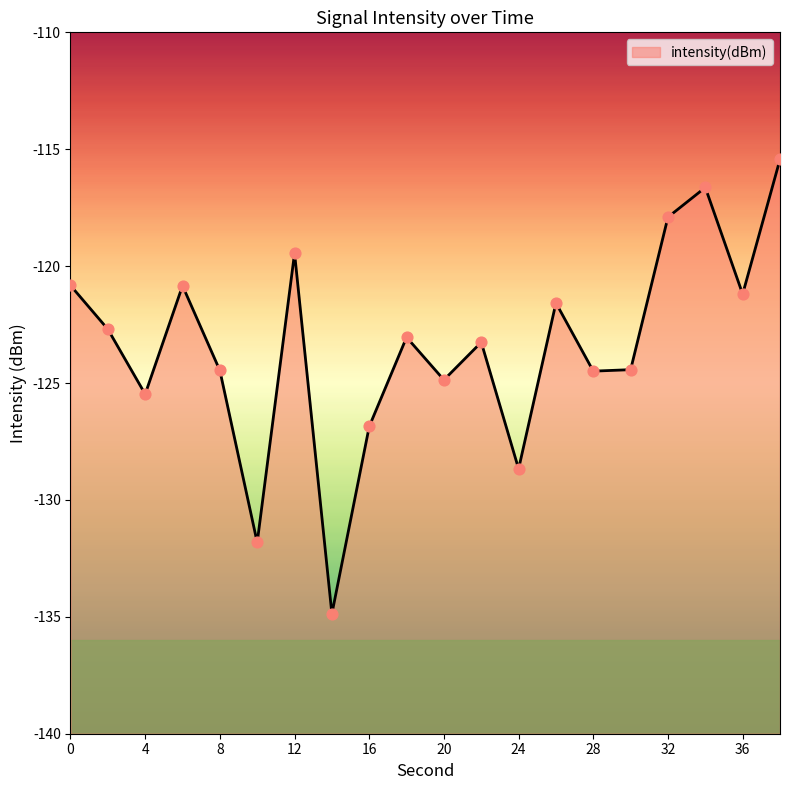

What is the change in value from 10 to 26?

+10.2